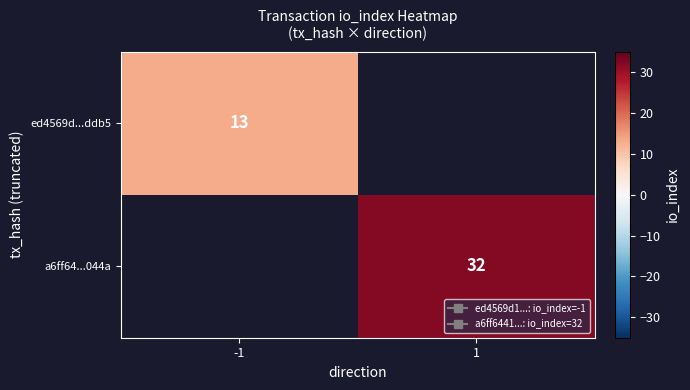

At 1, list the series in order from smallest to largest.

ed4569d...ddb5, a6ff64...044a